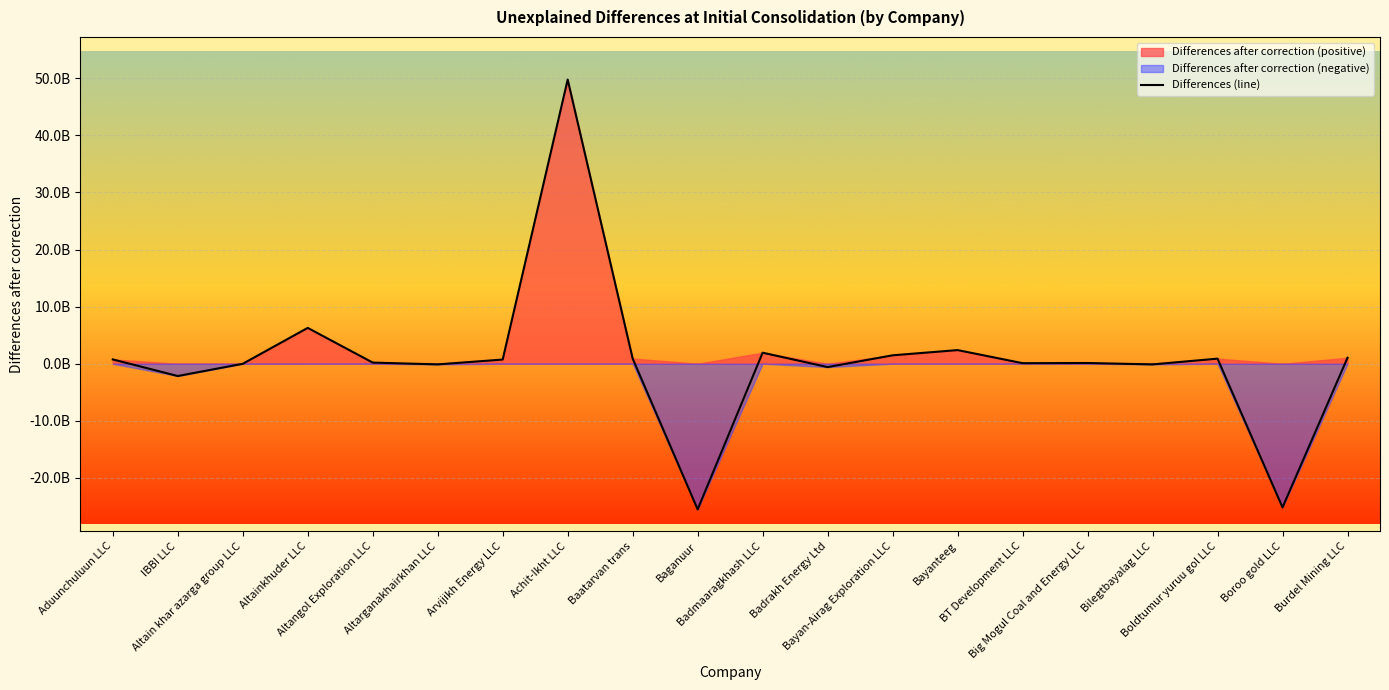

What is the maximum value shown in the chart?

49776715861.4